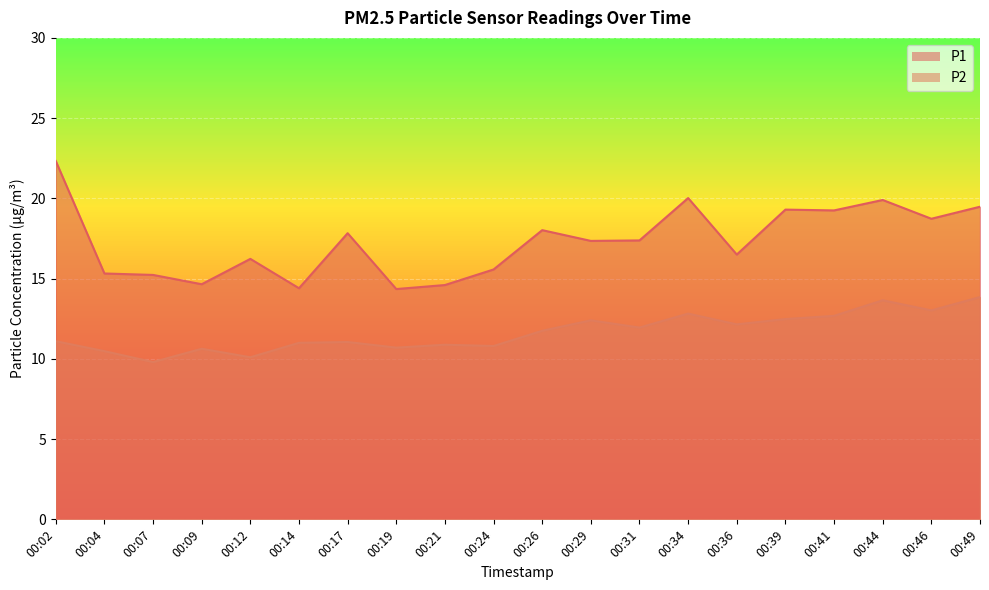

The P2 series shows 5.1 at 00:09. True or false?

False